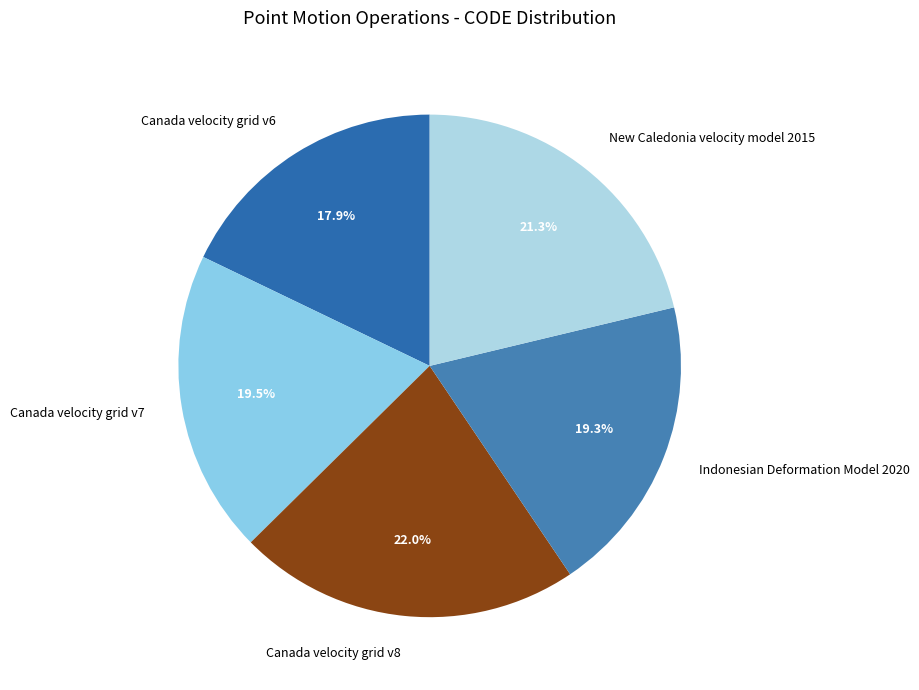

Is the sum of Indonesian Deformation Model 2020 and New Caledonia velocity model 2015 greater than half?

No